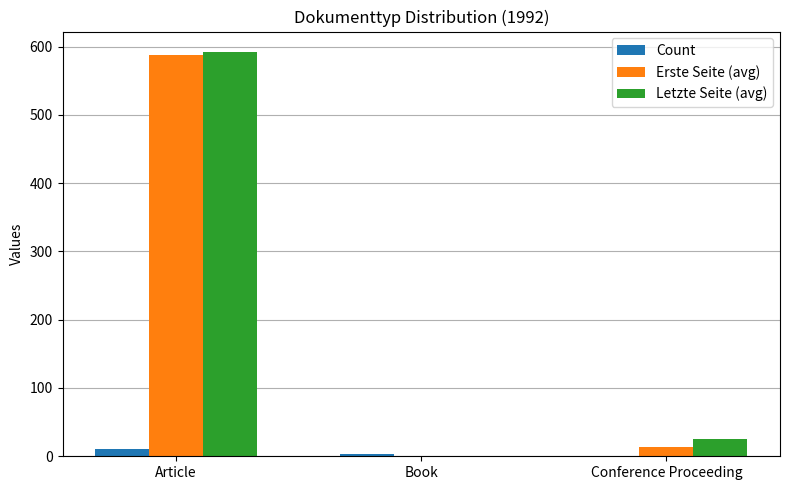

How many series are shown in this chart?

3